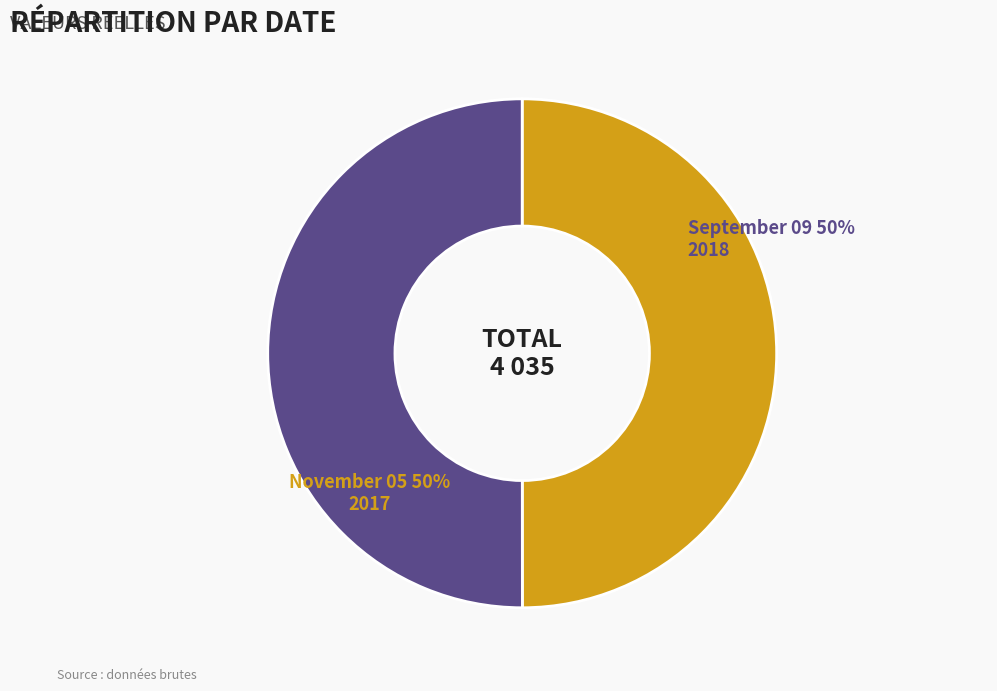

Count the number of slices in the pie.

2